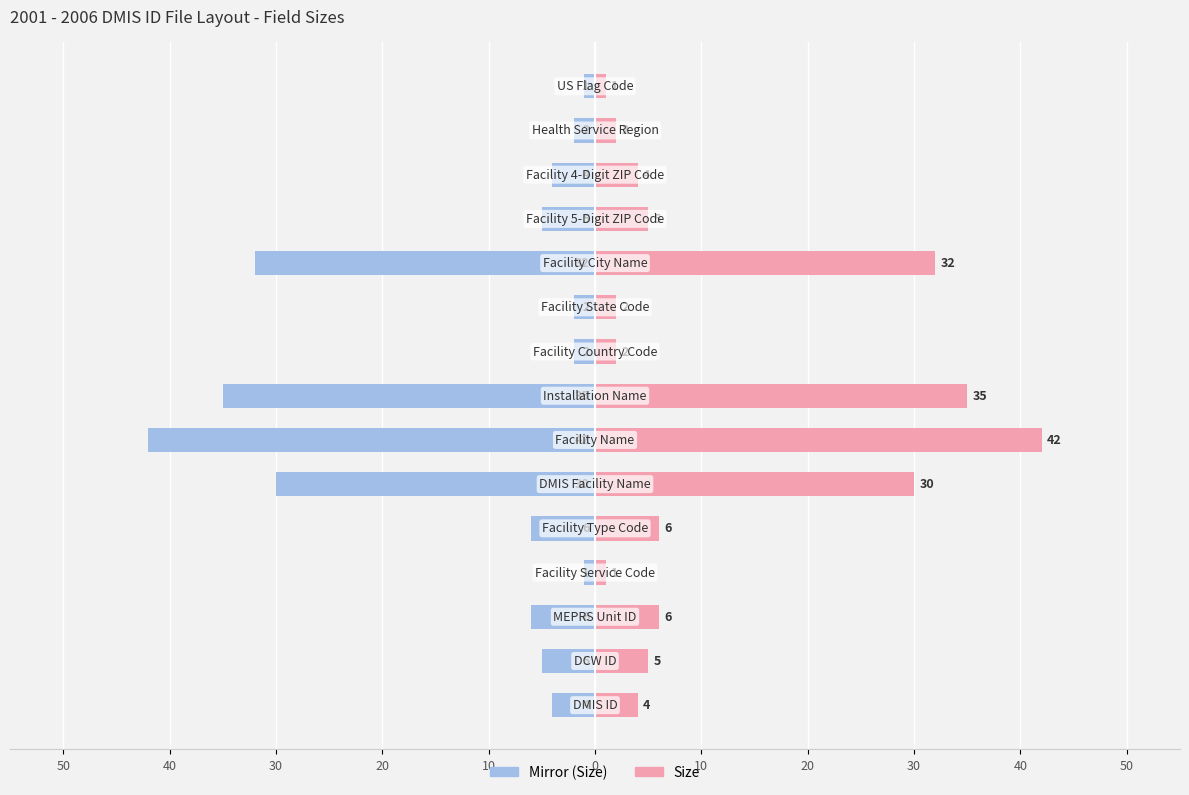

The value of Size at 30 is 6. True or false?

True